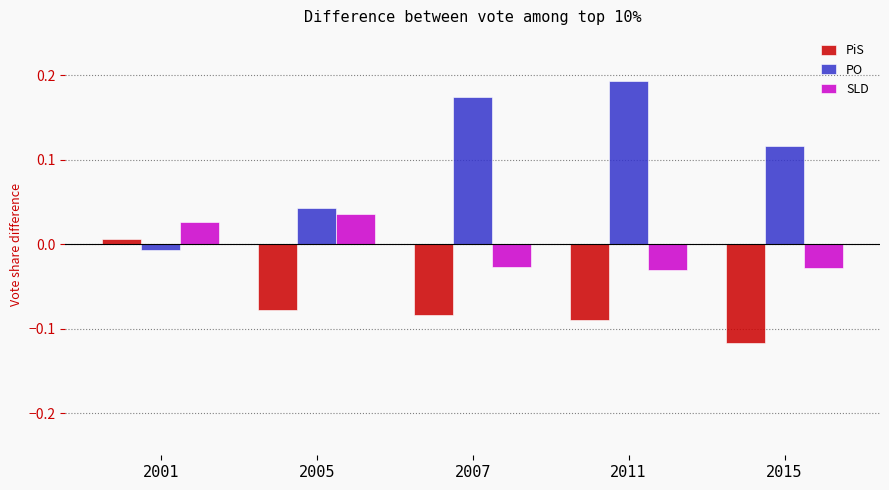

Which series changed the most between 2007 and 2011?

PO